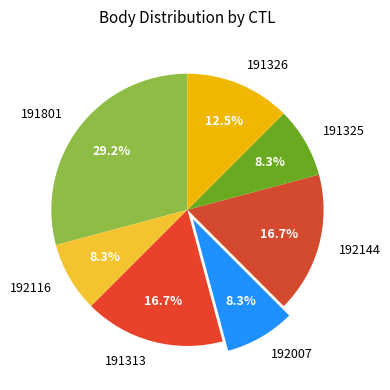

What is the ratio of the value at 192144 to the value at 191801?

0.6